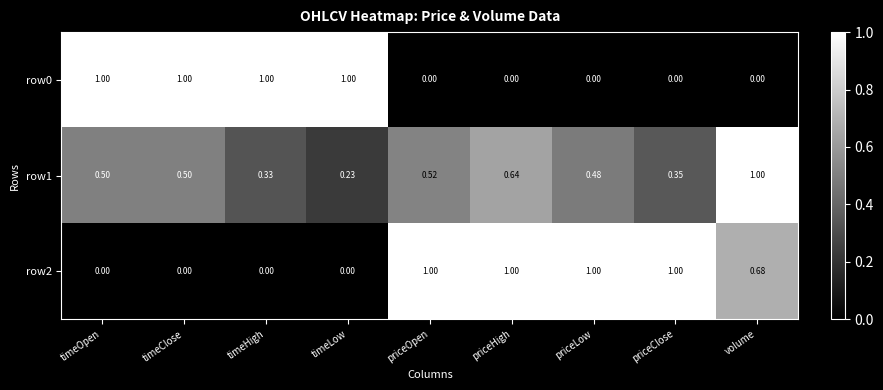

How many series are shown in this chart?

3